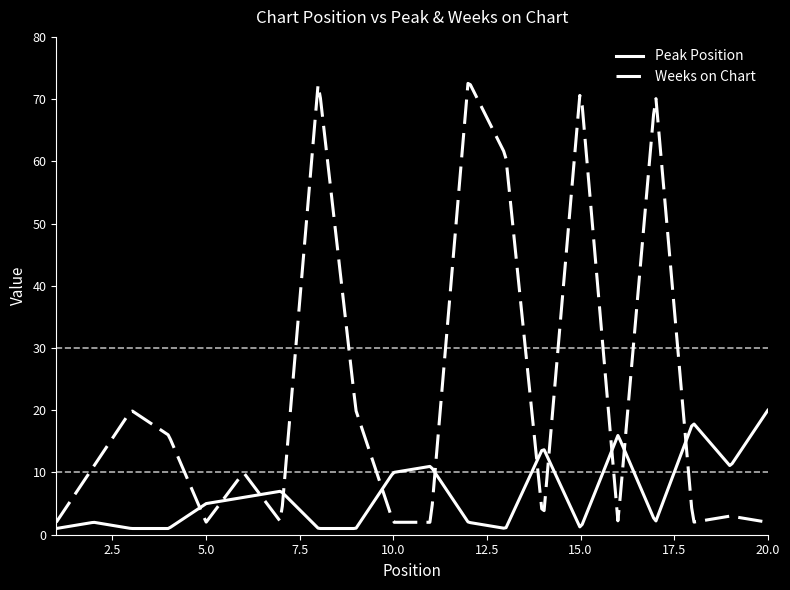

What is the sum of all Peak Position values?

1906.8